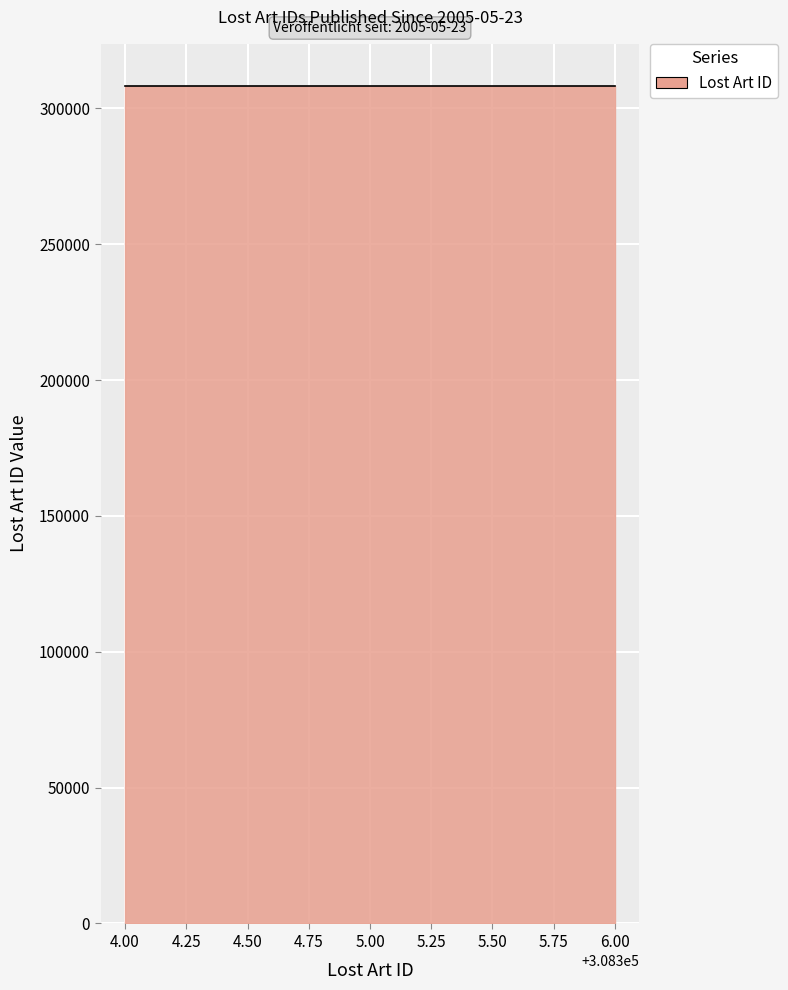

What is the smallest value displayed?

308304.0